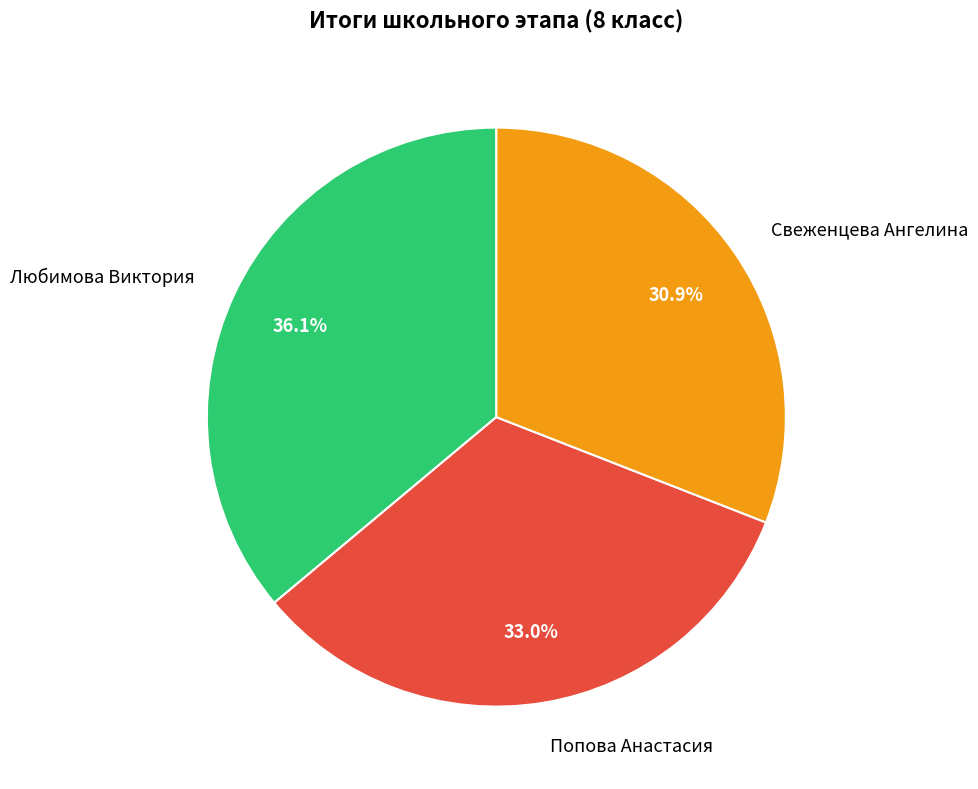

Approximately how many times larger is the value at Любимова Виктория compared to Попова Анастасия?

1.1